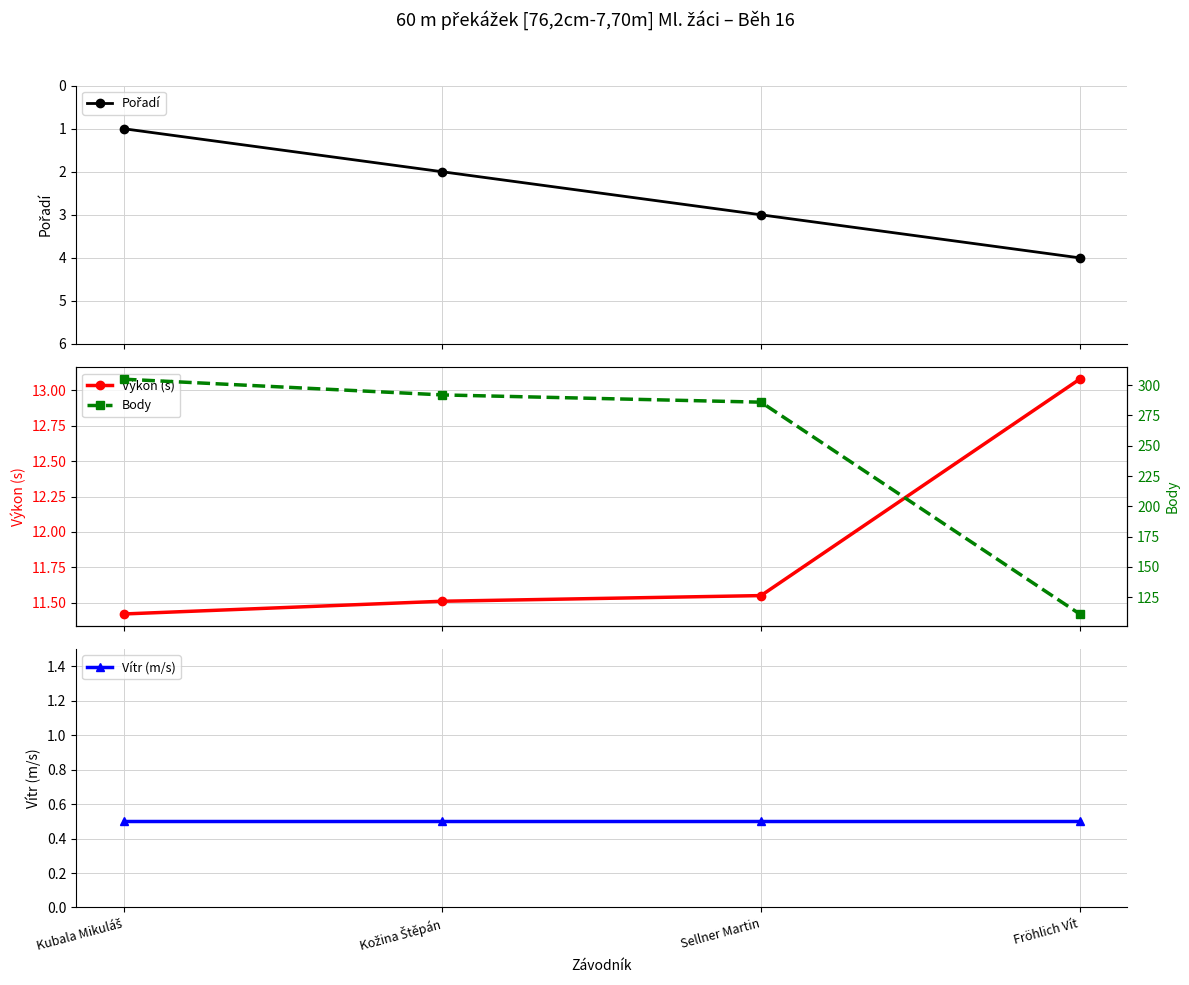

Where does the Pořadí series first go above 3?

Fröhlich Vít